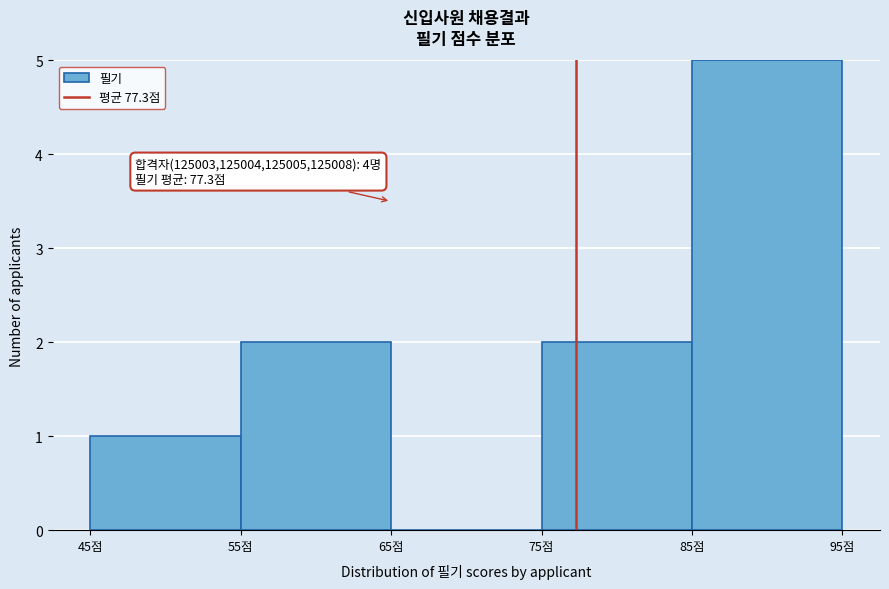

Over which range of the x-axis is the bar tallest?

85 to 95